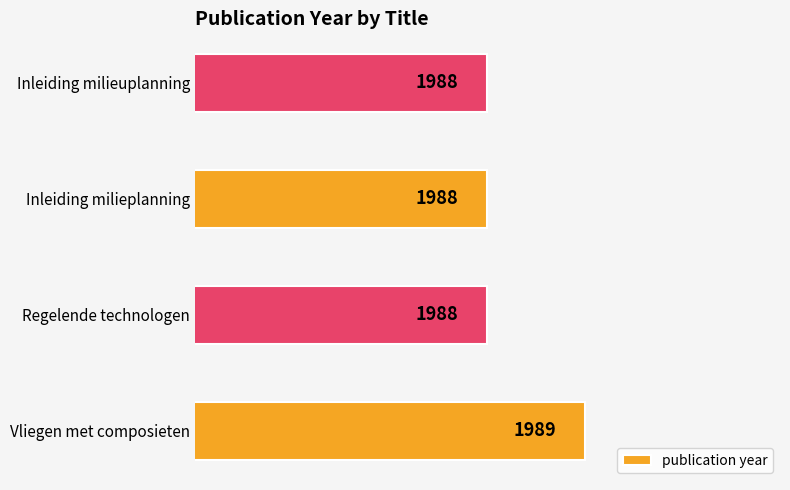

Which label corresponds to the largest value in the chart?

Vliegen met composieten